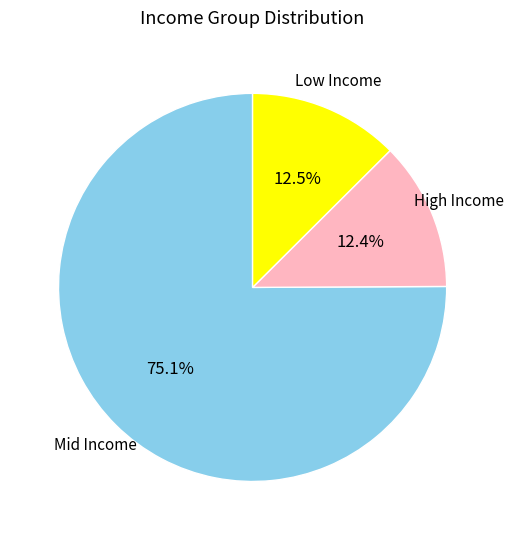

To the nearest percent, what is the difference between the largest and smallest slice percentages?

63%